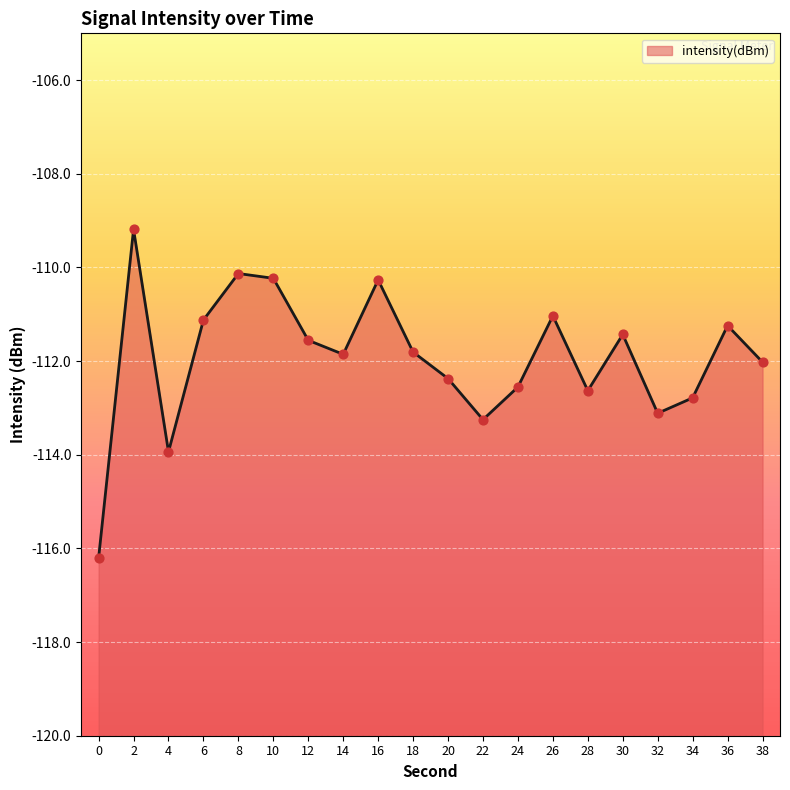

What is the change in value from 18 to 26?

+0.8